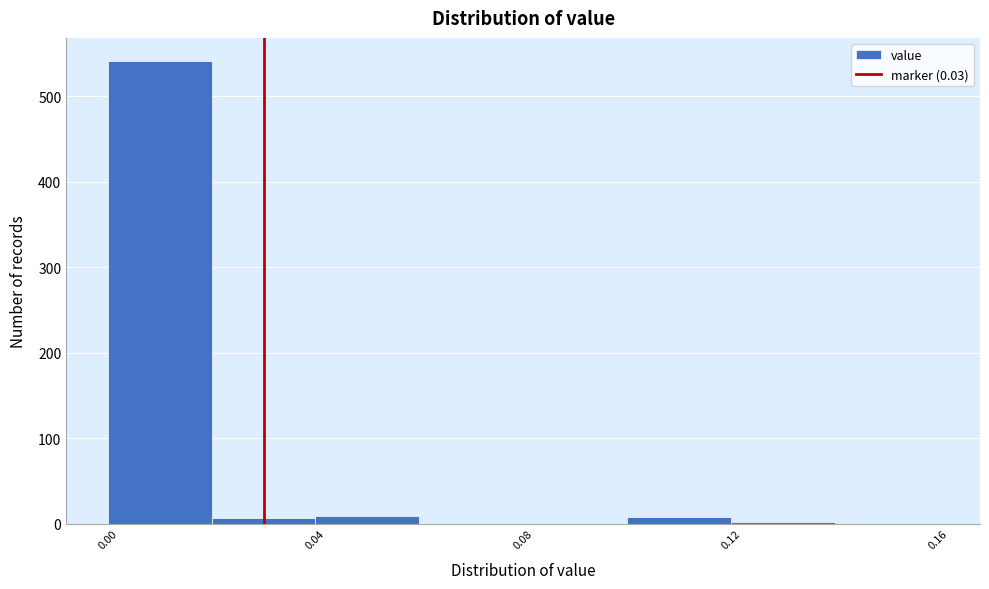

Reading left to right, transcribe this chart: for each bar, give the range it covers on the x-axis and its height. The values are not printed on the chart, so give them approximately, as read against the axis.

0.00 to 0.02: 540
0.02 to 0.04: under 10
0.04 to 0.06: under 10
0.06 to 0.08: 0
0.08 to 0.10: 0
0.10 to 0.12: under 10
0.12 to 0.14: under 10
0.14 to 0.16: 0